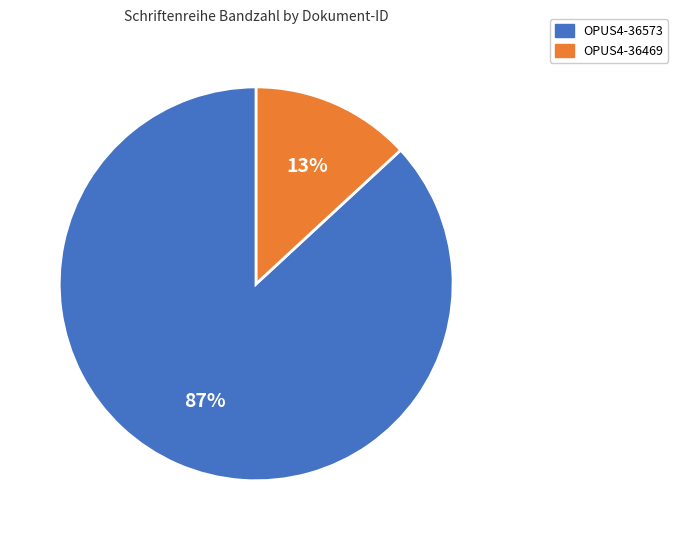

Between OPUS4-36573 and OPUS4-36469, which is larger?

OPUS4-36573